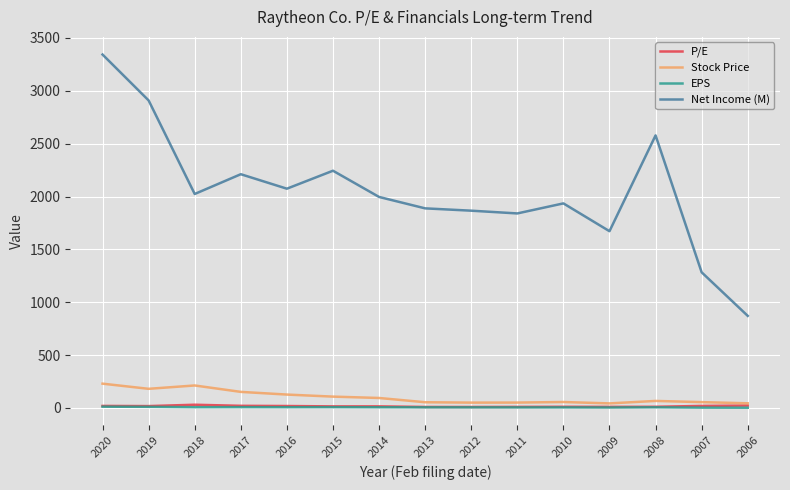

What is the greatest value displayed?

3343.0